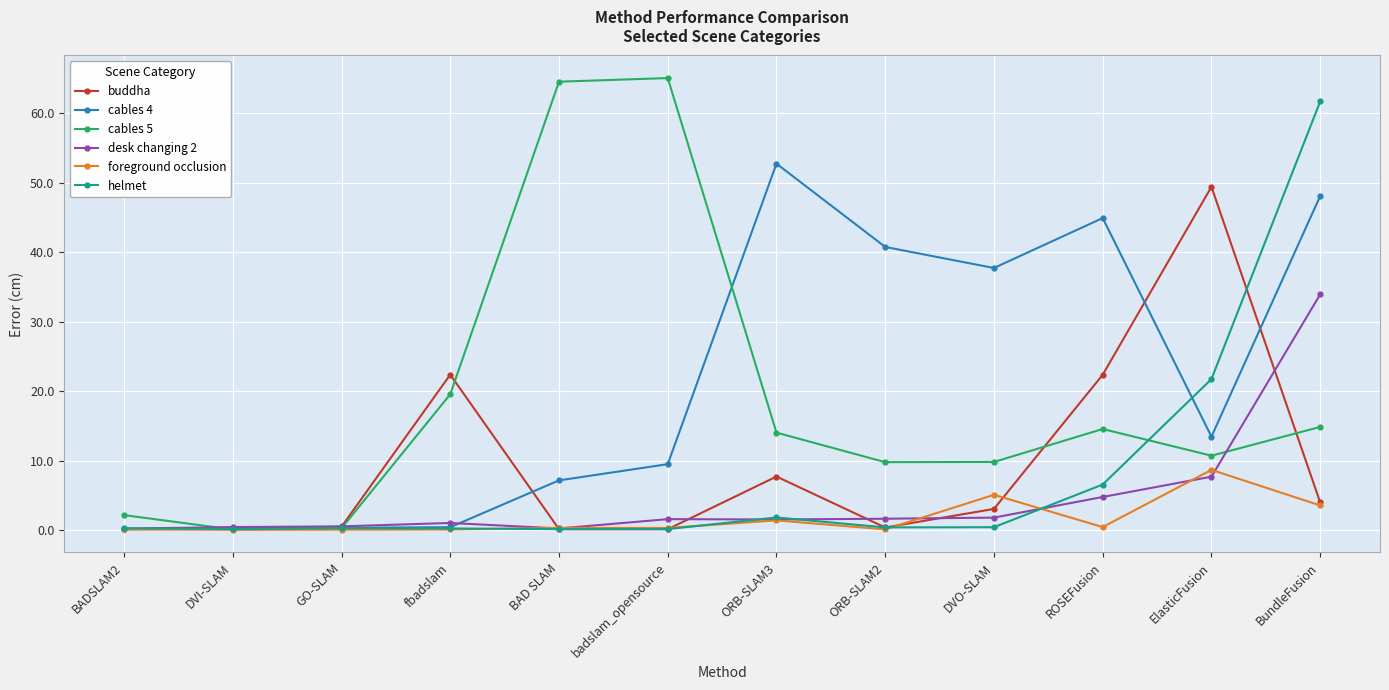

Rank the series by their maximum value, from lowest to highest.

foreground occlusion, desk changing 2, buddha, cables 4, helmet, cables 5